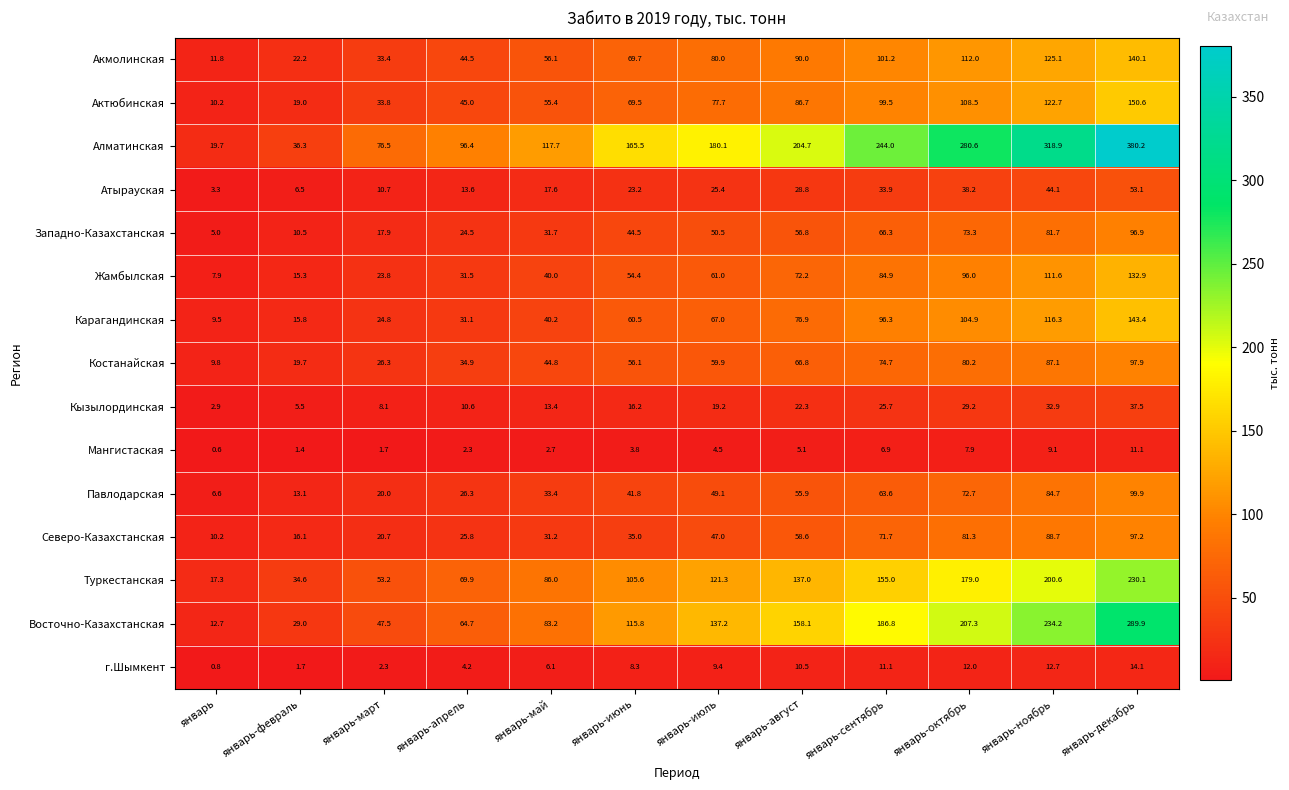

What is the difference between the highest and lowest values at январь-декабрь?

369.1